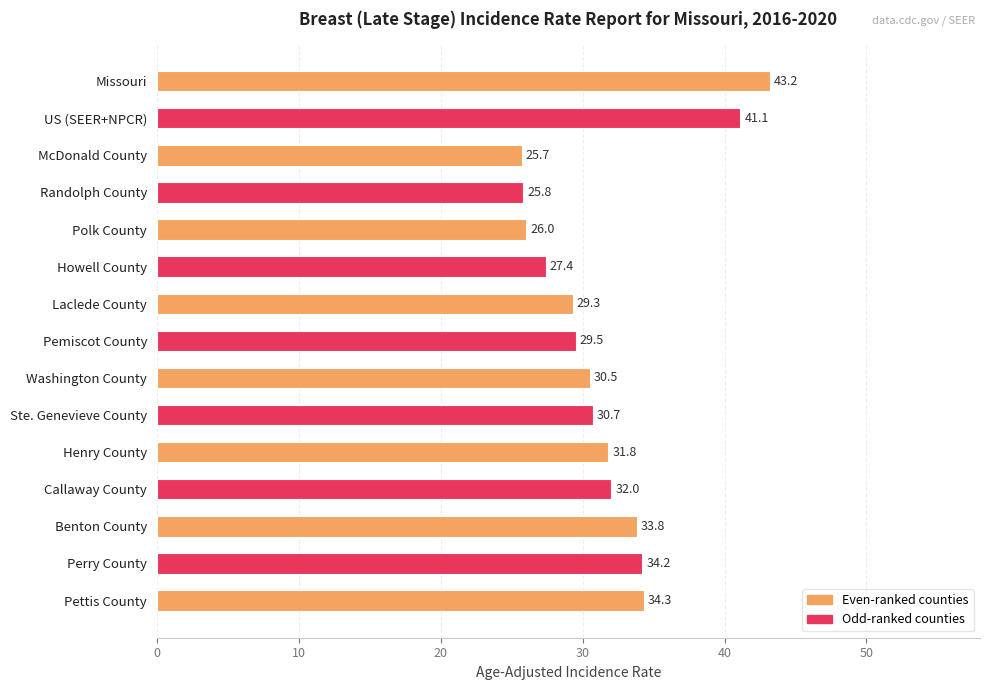

What is the approximate value at Washington County?

30.5